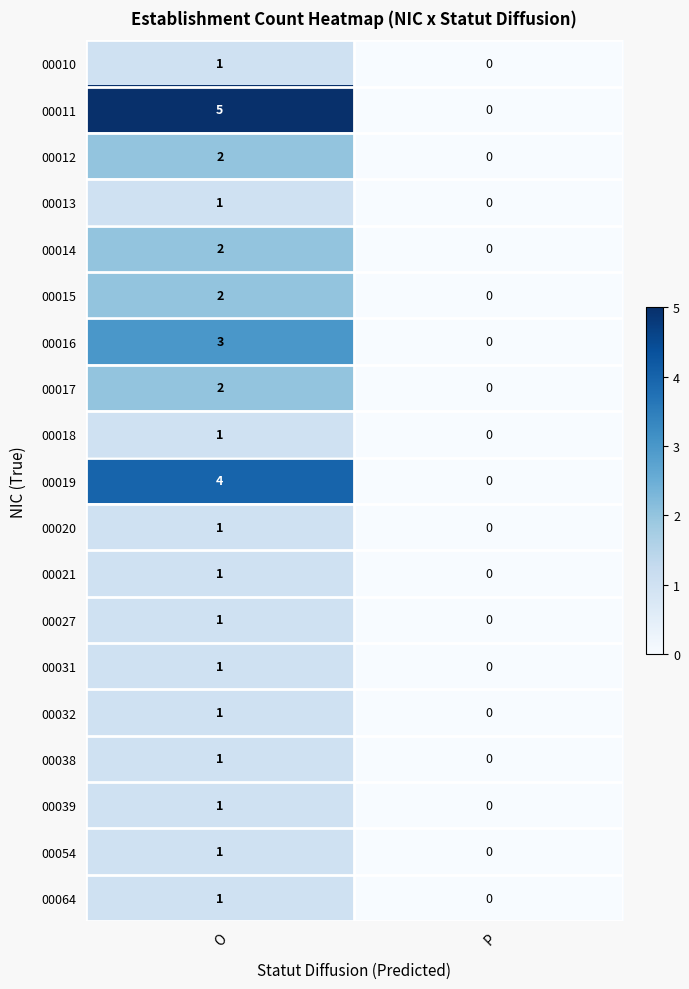

Which series has the largest range (max minus min)?

00011